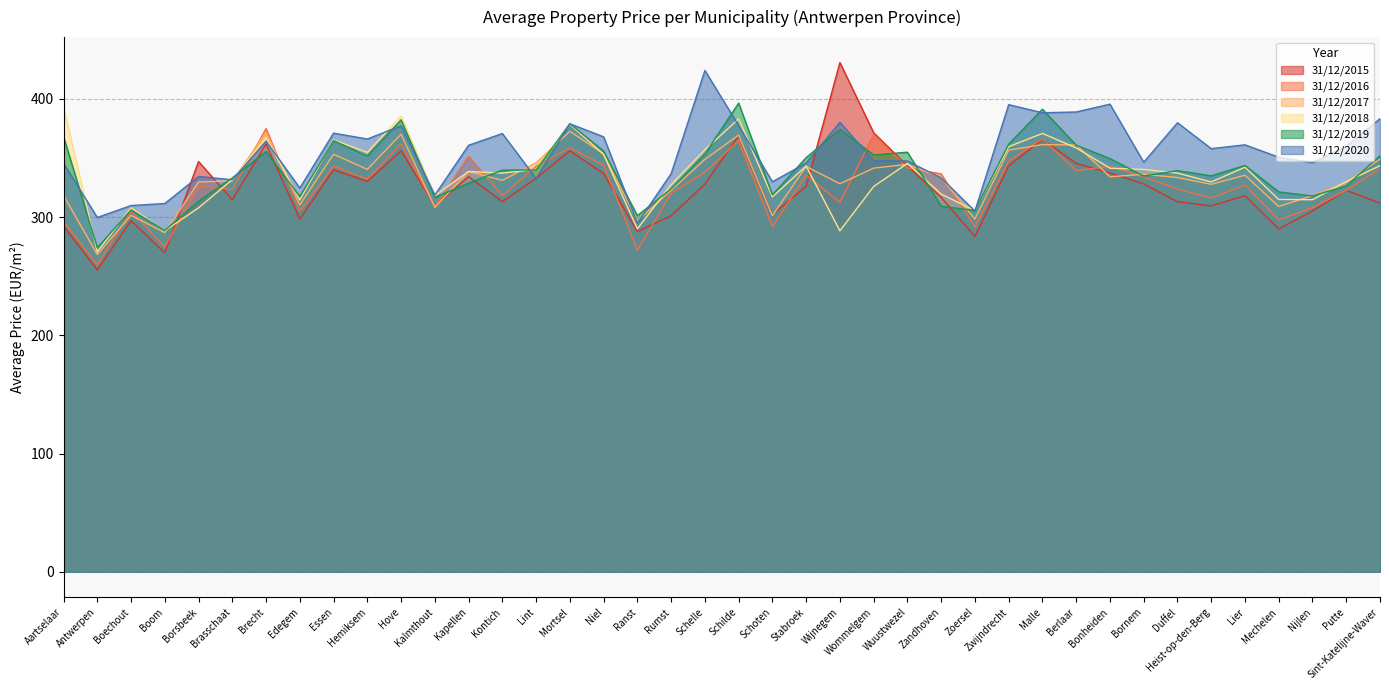

Which series has the widest spread of values?

31/12/2015